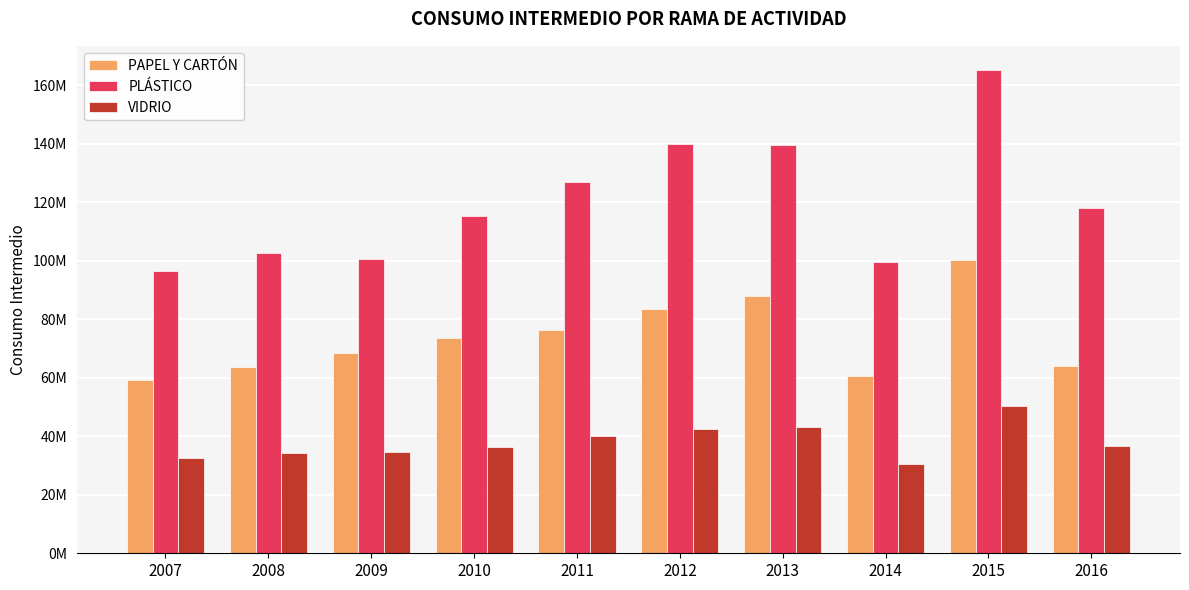

Does the chart contain any negative values?

No